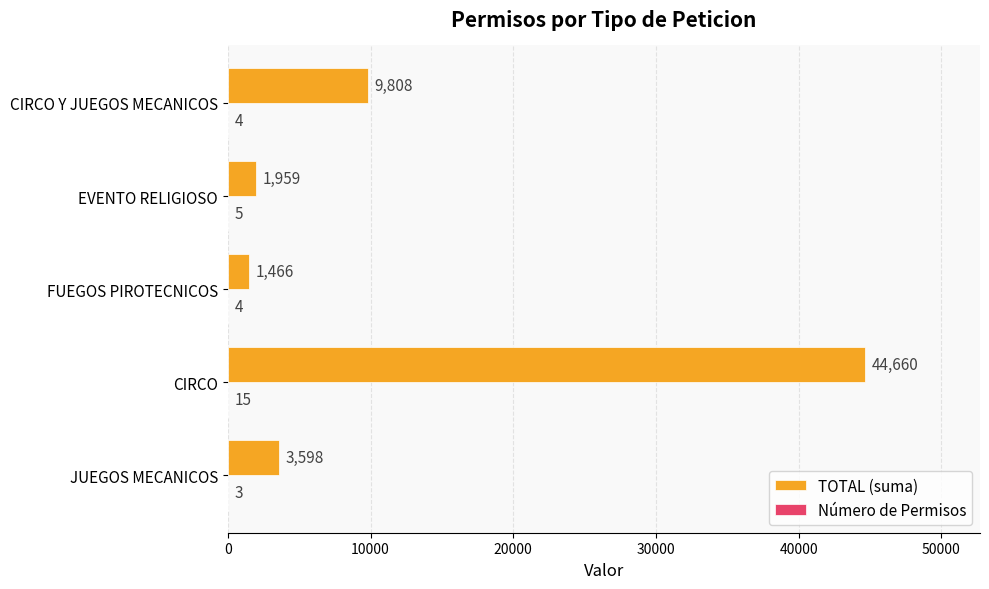

Which series changed the most between EVENTO RELIGIOSO and CIRCO Y JUEGOS MECANICOS?

TOTAL (suma)